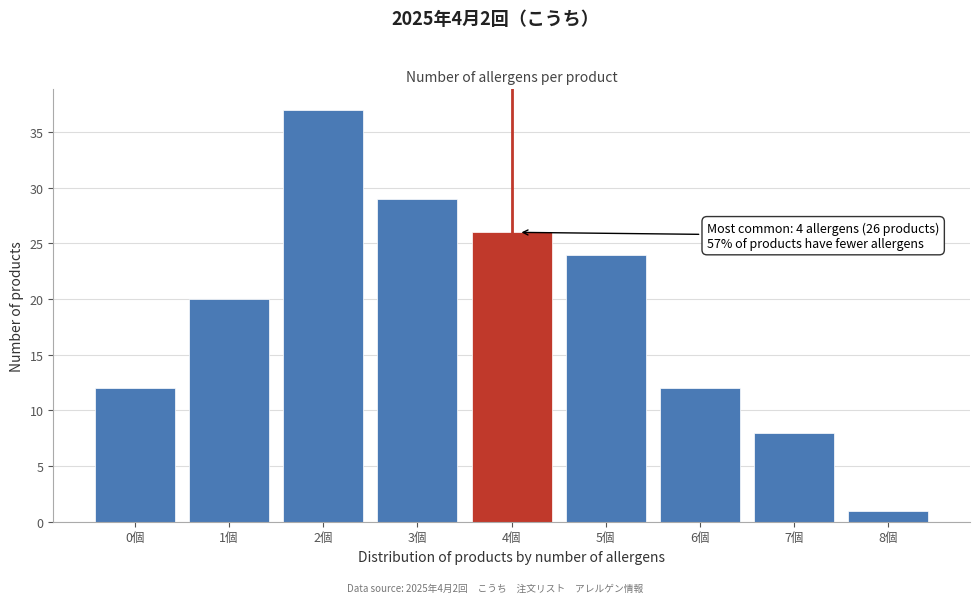

Reading left to right, list all the values displayed in this chart.

0個=12	1個=20	2個=37	3個=29	4個=26	5個=24	6個=12	7個=8	8個=1